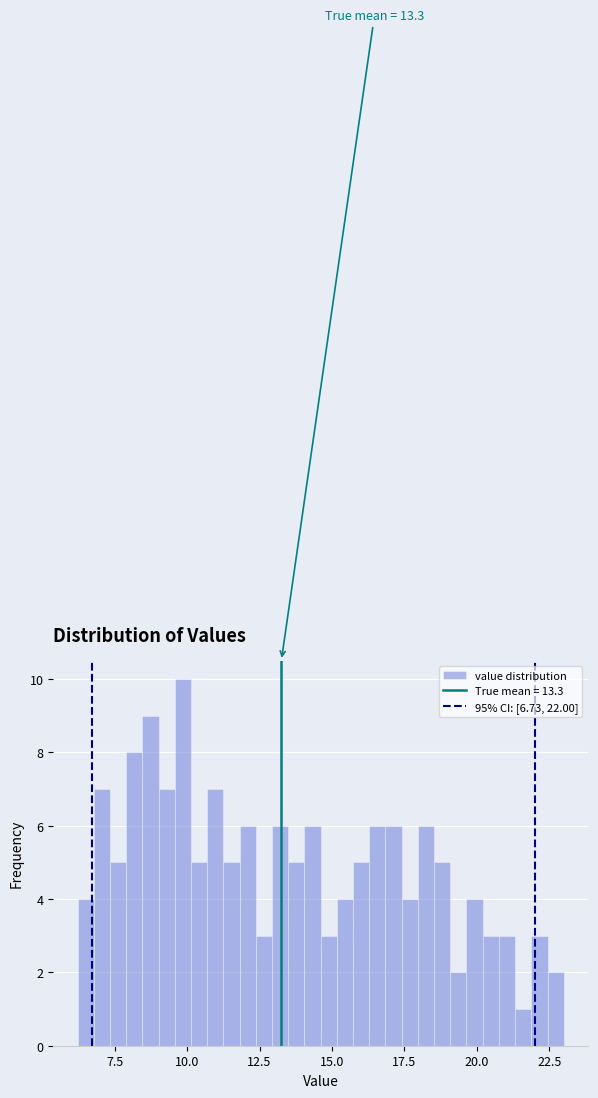

Read against the x-axis, roughly where is the centre of the tallest bar?

10.0